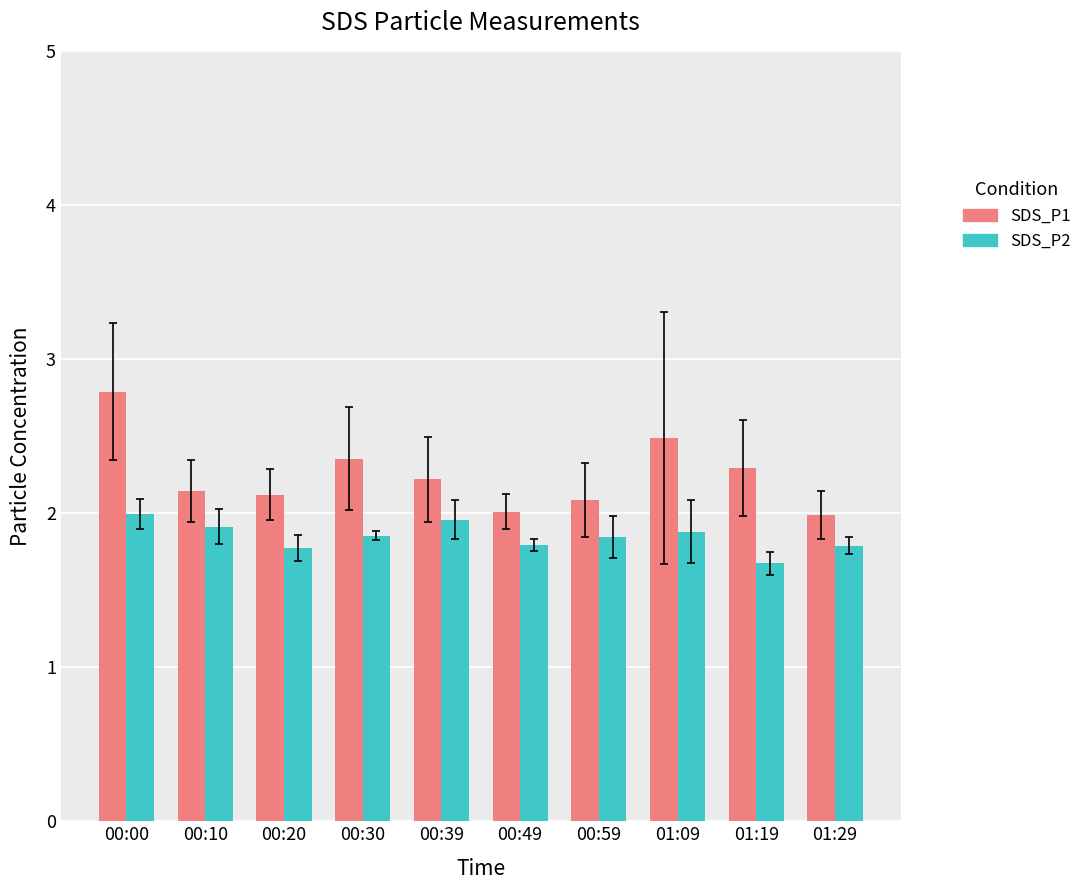

List the series in order of their peak value, lowest first.

SDS_P2, SDS_P1